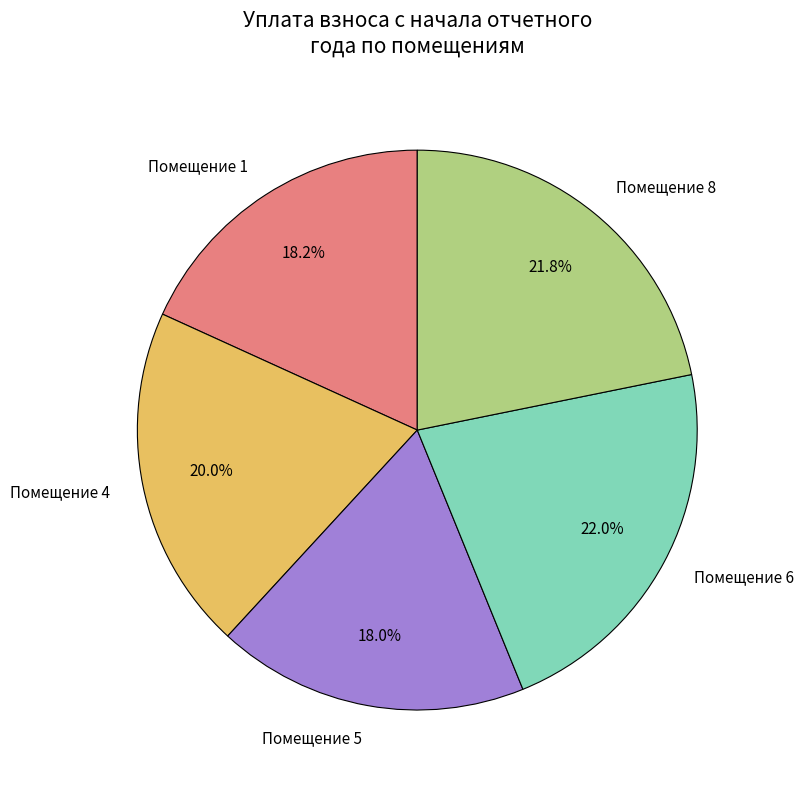

What percentage do Помещение 6 and Помещение 5 together represent?

40.0%